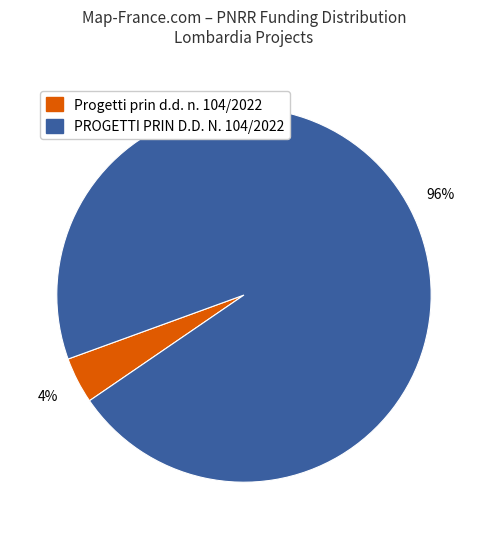

True or false: Progetti prin d.d. n. 104/2022 accounts for 4% of the total.

True